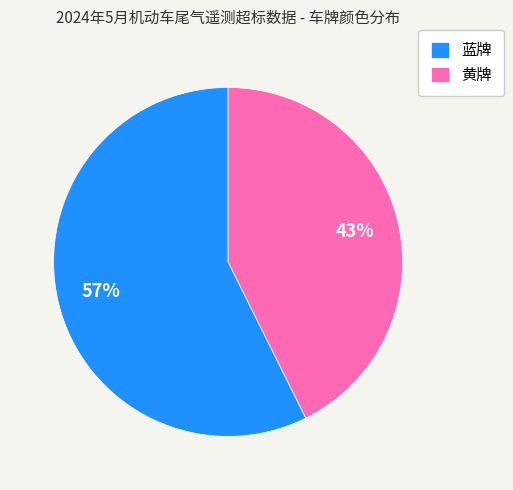

Which category has the biggest portion of the pie?

蓝牌